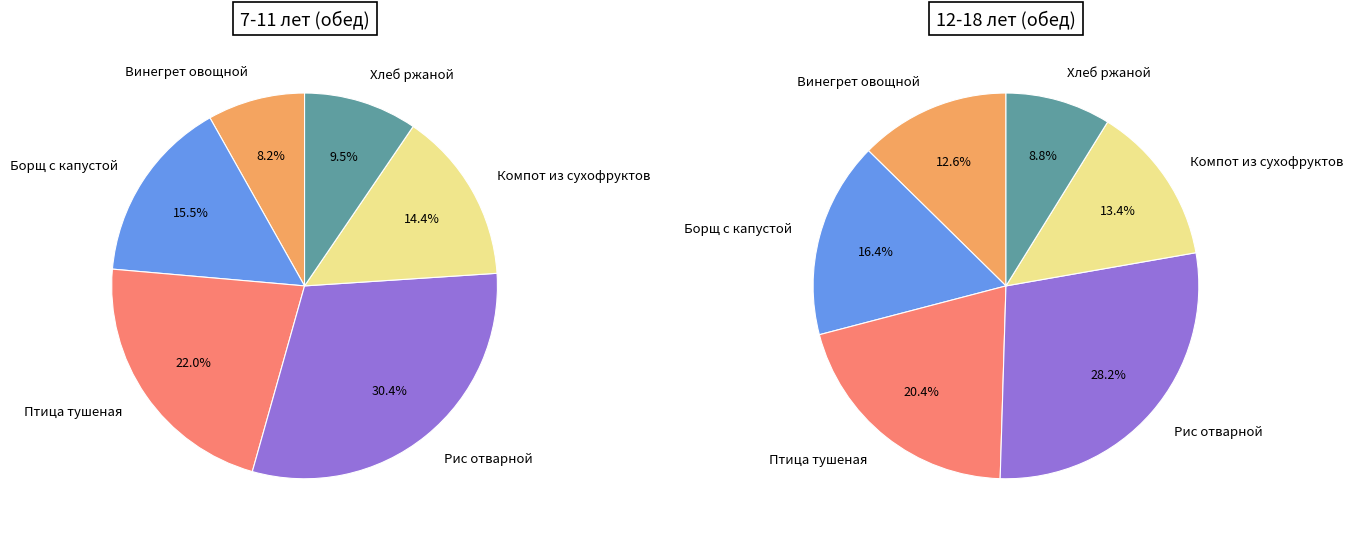

Rank the categories by 7-11 лет value from highest to lowest.

Рис отварной, Птица тушеная, Борщ с капустой, Компот из сухофруктов, Хлеб ржаной, Винегрет овощной